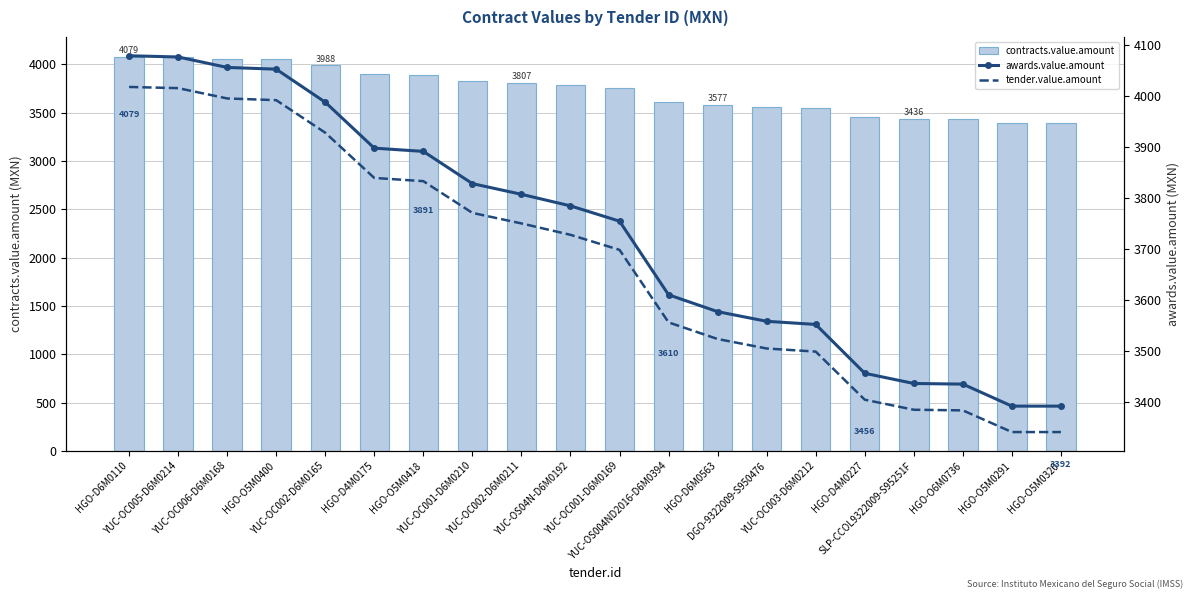

Which series changed the most between HGO-O5M0400 and YUC-OC003-D6M0212?

contracts.value.amount